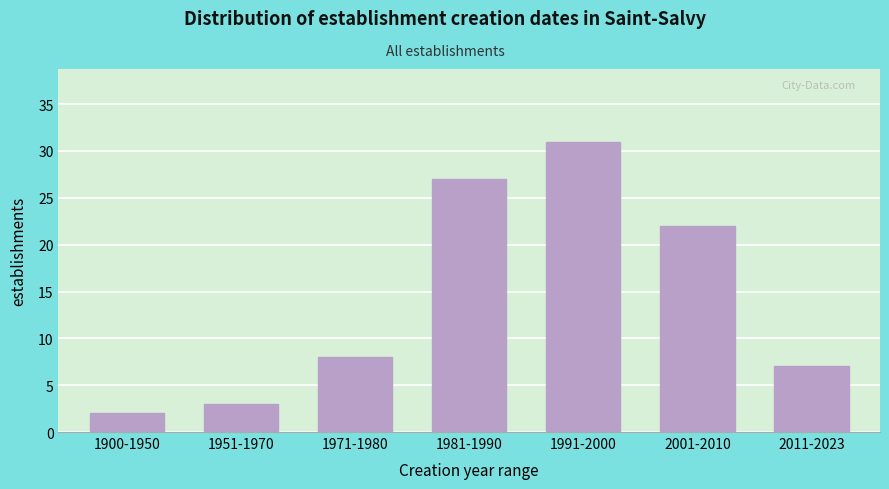

Reading right to left, extract all data points from this chart.

2011-2023=7	2001-2010=22	1991-2000=31	1981-1990=27	1971-1980=8	1951-1970=3	1900-1950=2